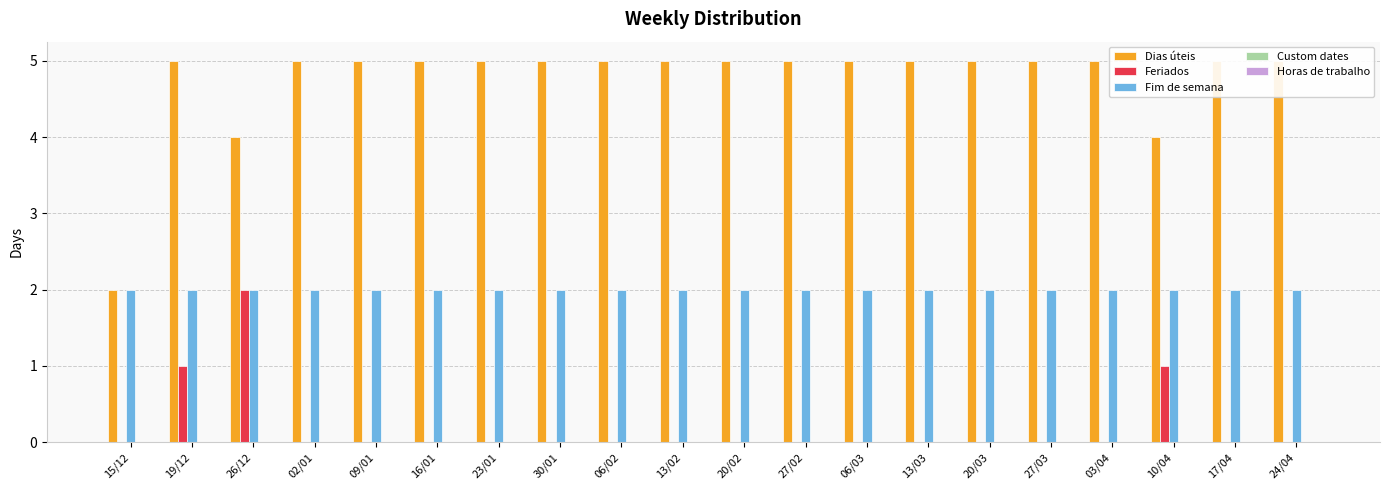

At 20/02, list the series in order from smallest to largest.

Feriados, Custom dates, Horas de trabalho, Fim de semana, Dias úteis